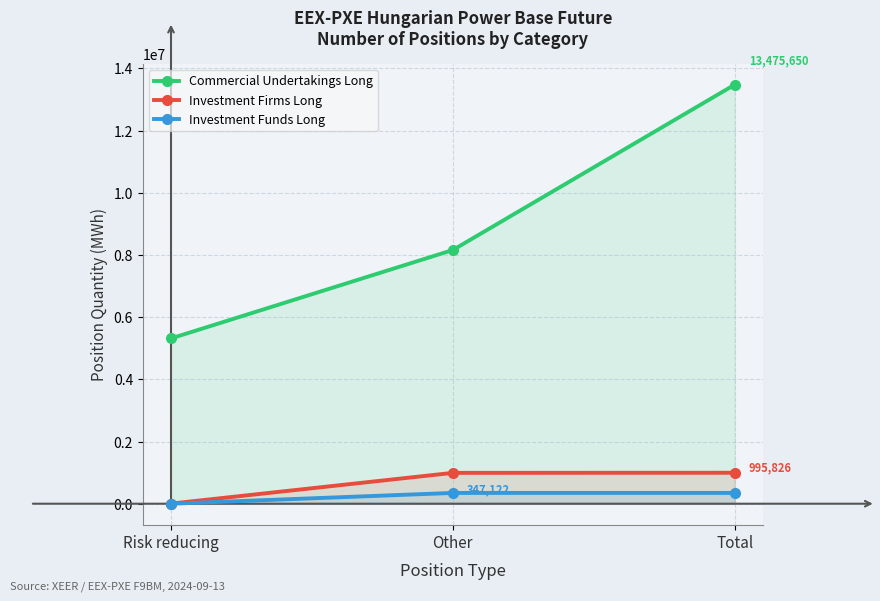

Is the value of Investment Firms Long at Risk reducing greater than the value of Commercial Undertakings Long at Total?

No